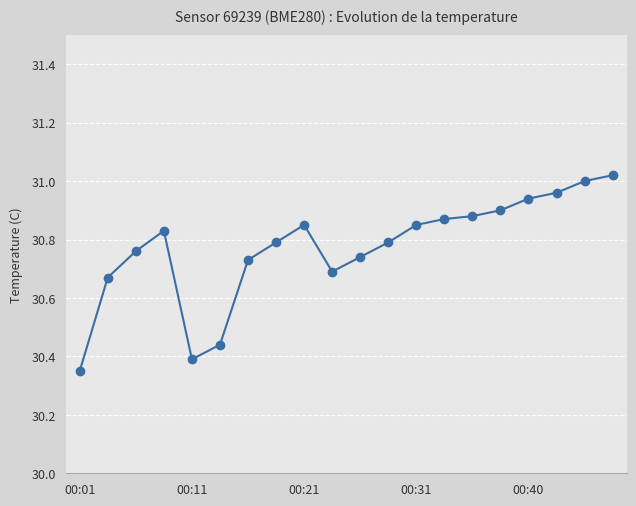

What is the difference between the maximum and minimum values?

0.7